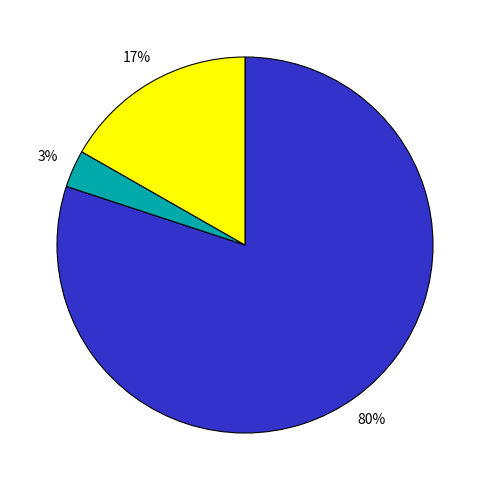

Does any single category account for the majority?

Yes